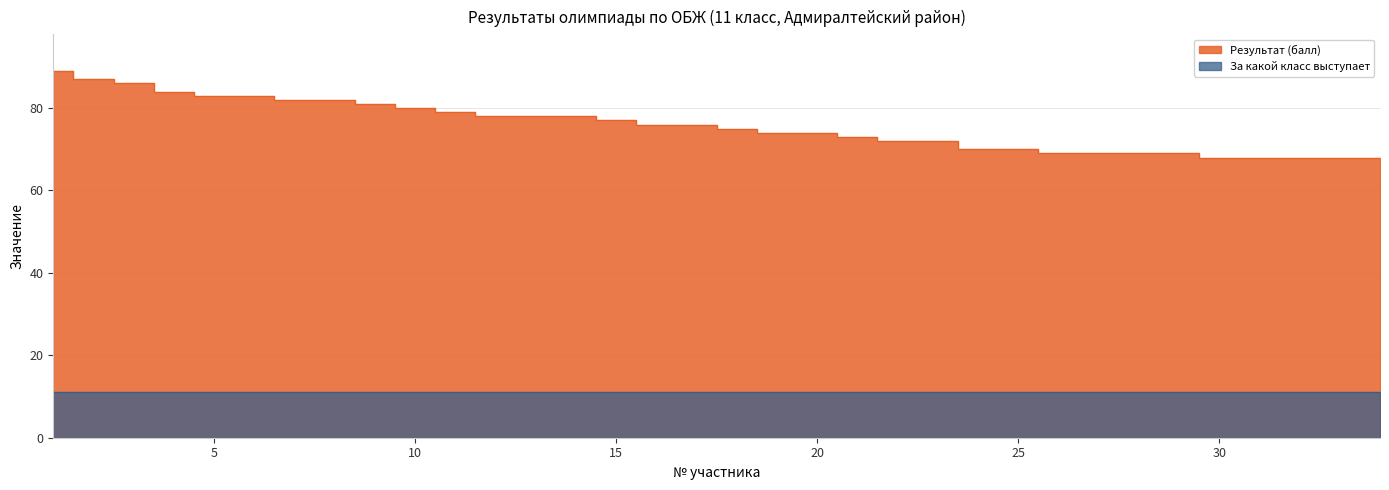

How many data points are less than 76?

17